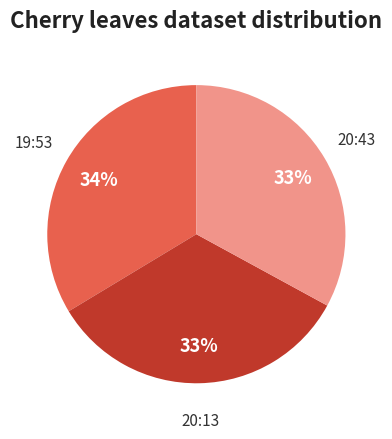

To the nearest percent, what is the difference between the largest and smallest slice percentages?

1%